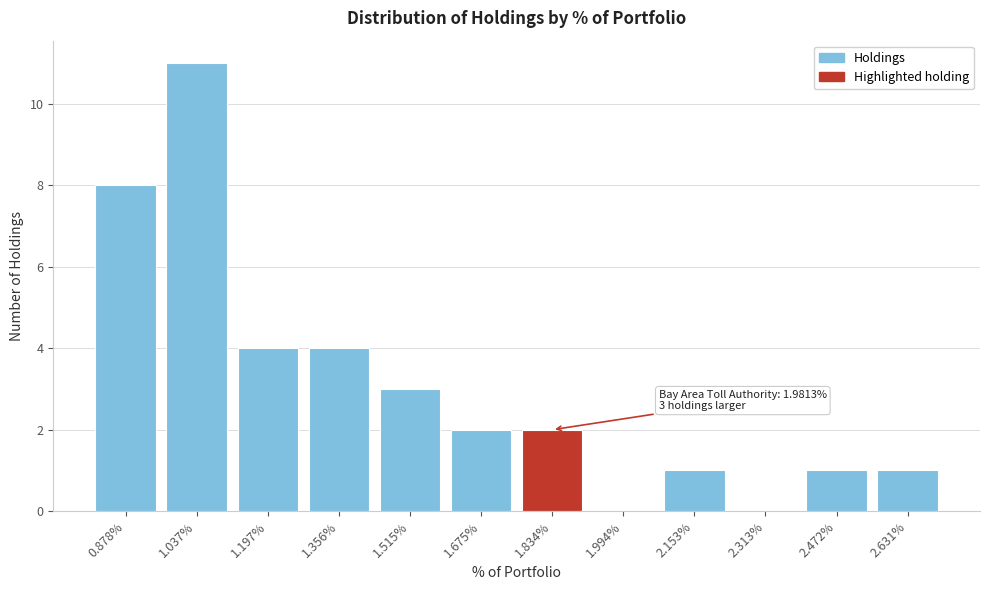

Reading right to left, what are all the values shown in this chart?

2.631%=1	2.472%=1	2.313%=0	2.153%=1	1.994%=0	1.834%=2	1.675%=2	1.515%=3	1.356%=4	1.197%=4	1.037%=11	0.878%=8